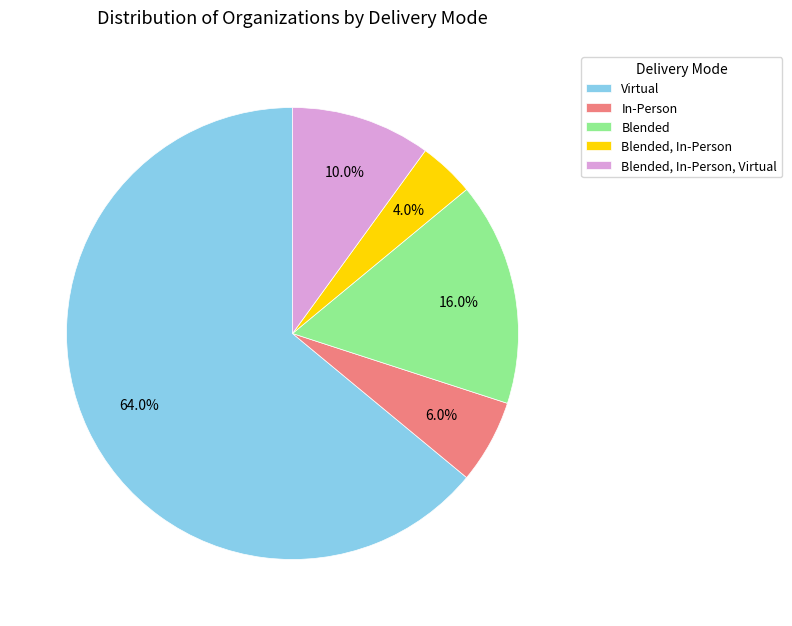

How much of the chart is everything except Blended, In-Person, Virtual?

90.0%